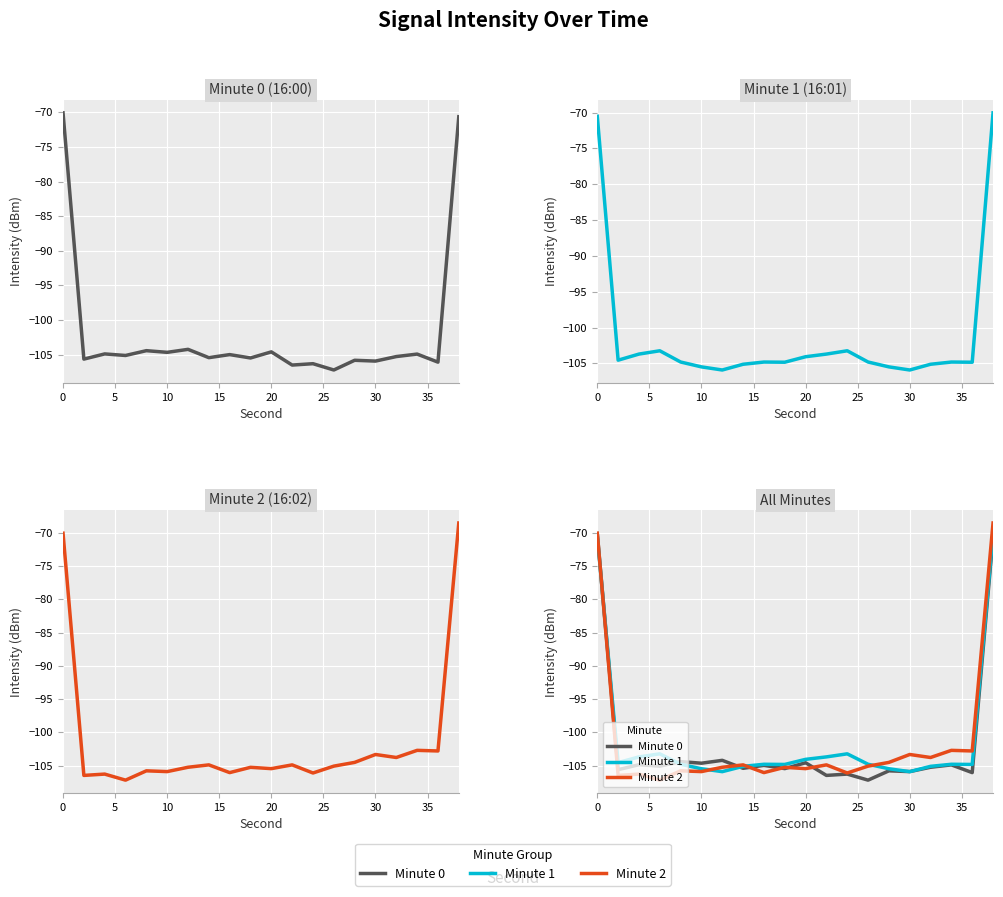

True or false: Minute 2 and Minute 0 intersect in this chart.

True